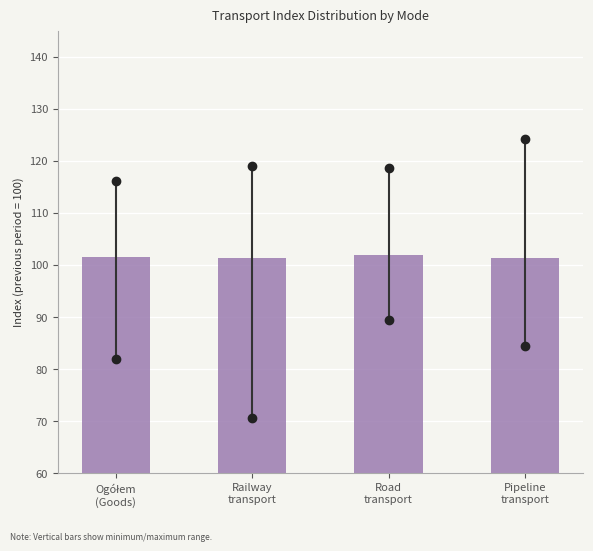

What is the average value?

101.5